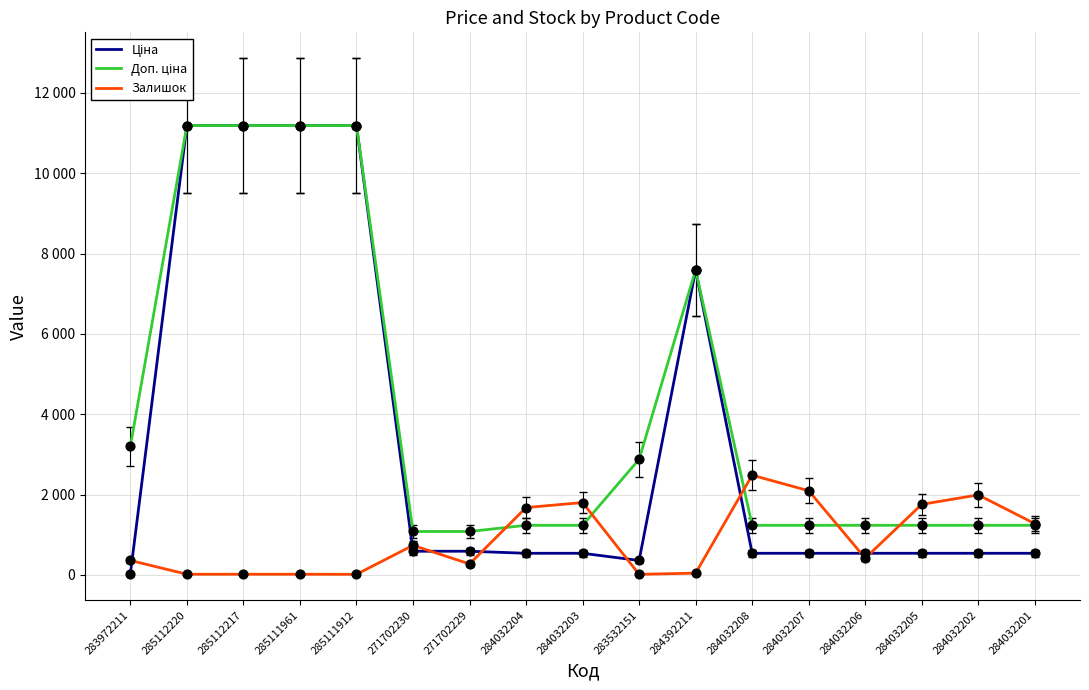

Is this an area chart (filled region under the line)?

No